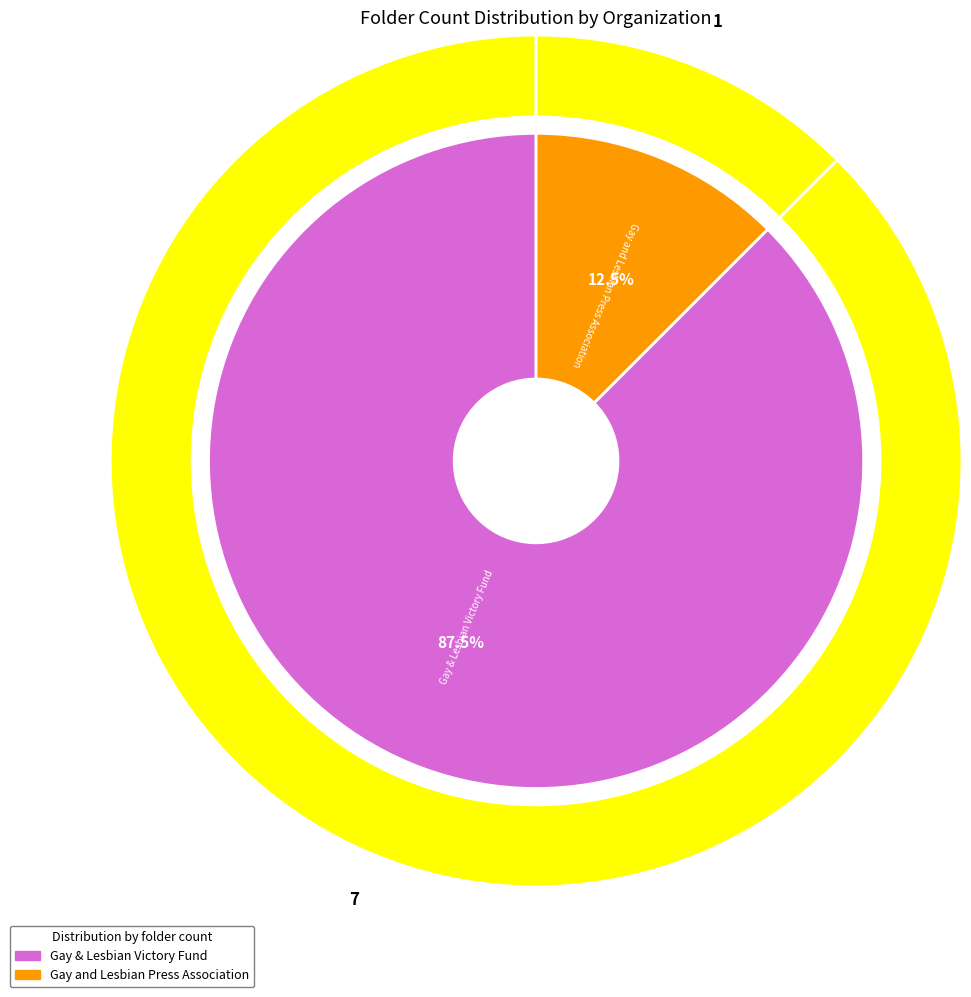

Which has a higher value, Gay & Lesbian Victory Fund or Gay and Lesbian Press Association?

Gay & Lesbian Victory Fund